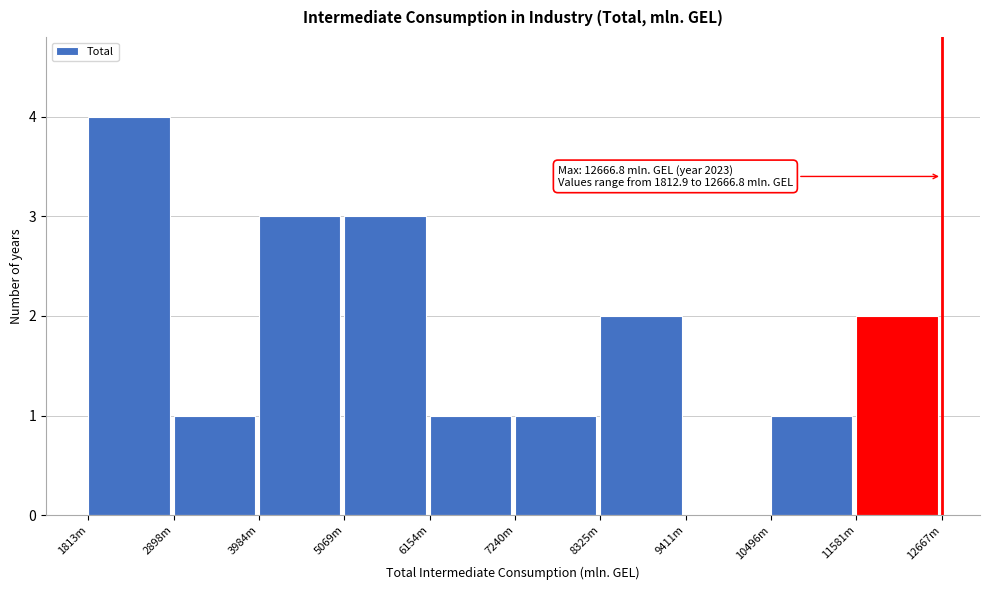

Reading left to right, list all the values displayed in this chart.

1813m=4	2898m=1	3984m=3	5069m=3	6154m=1	7240m=1	8325m=2	9411m=0	10496m=1	11581m=2